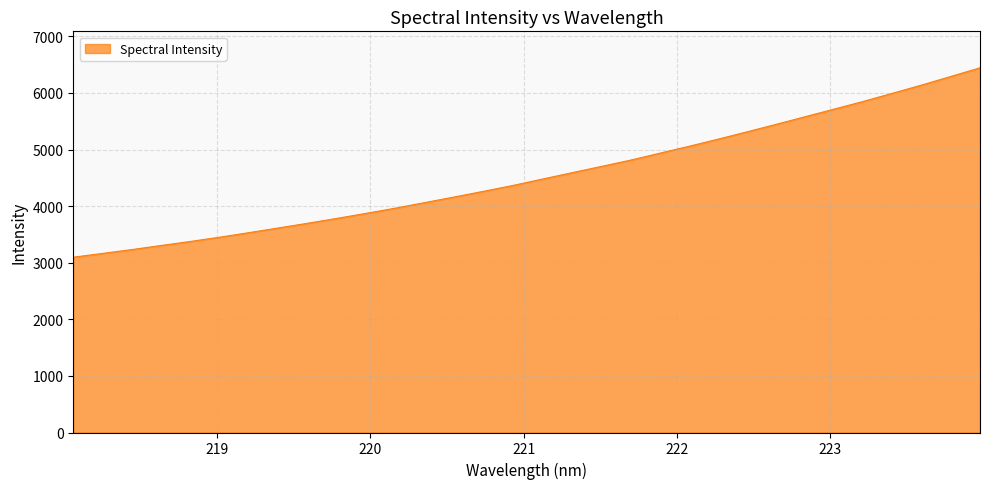

What is the greatest value displayed?

6444.0